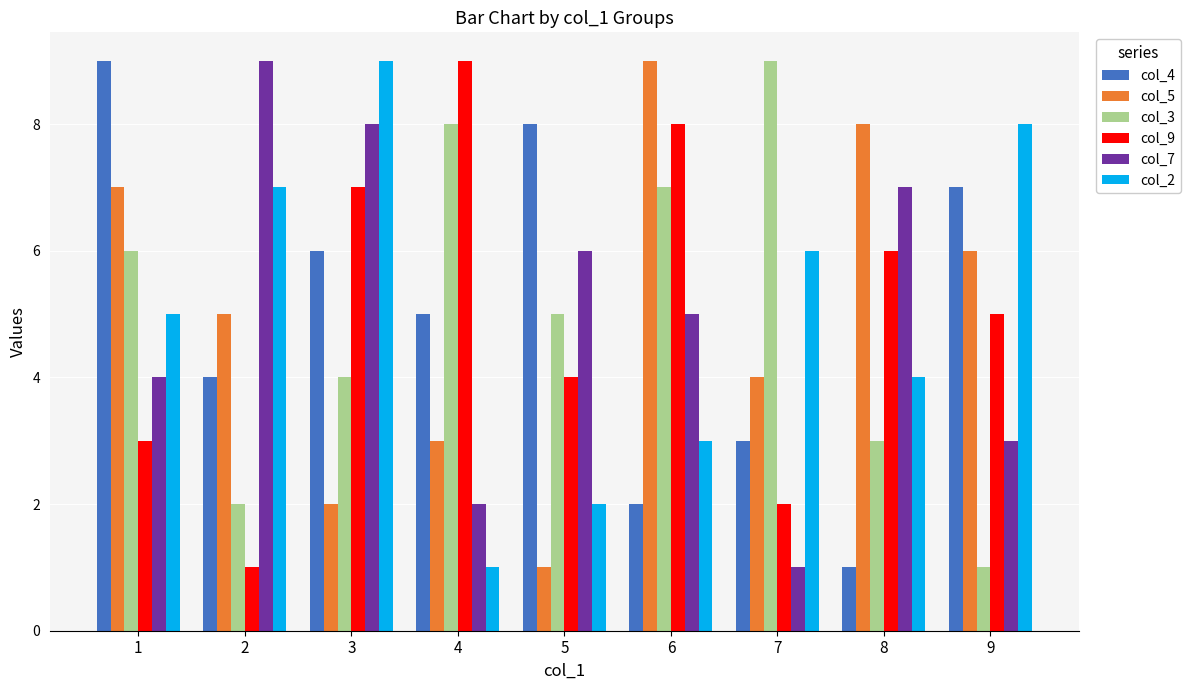

Is the value of col_3 at 3 greater than the value of col_4 at 7?

Yes